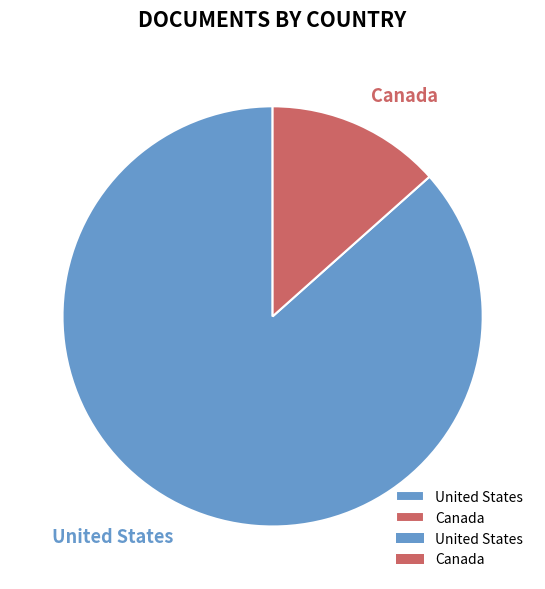

Which category has the biggest portion of the pie?

United States